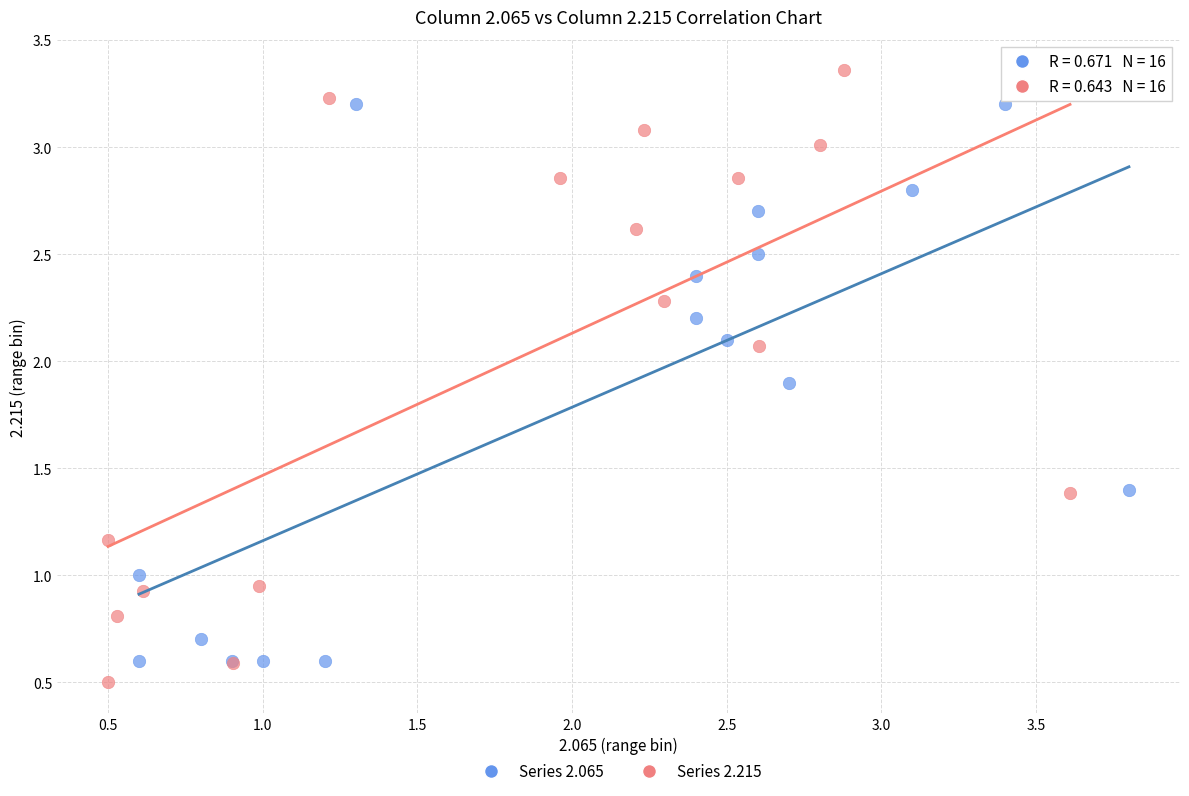

Which series contains the highest Y value?

Series 2.215